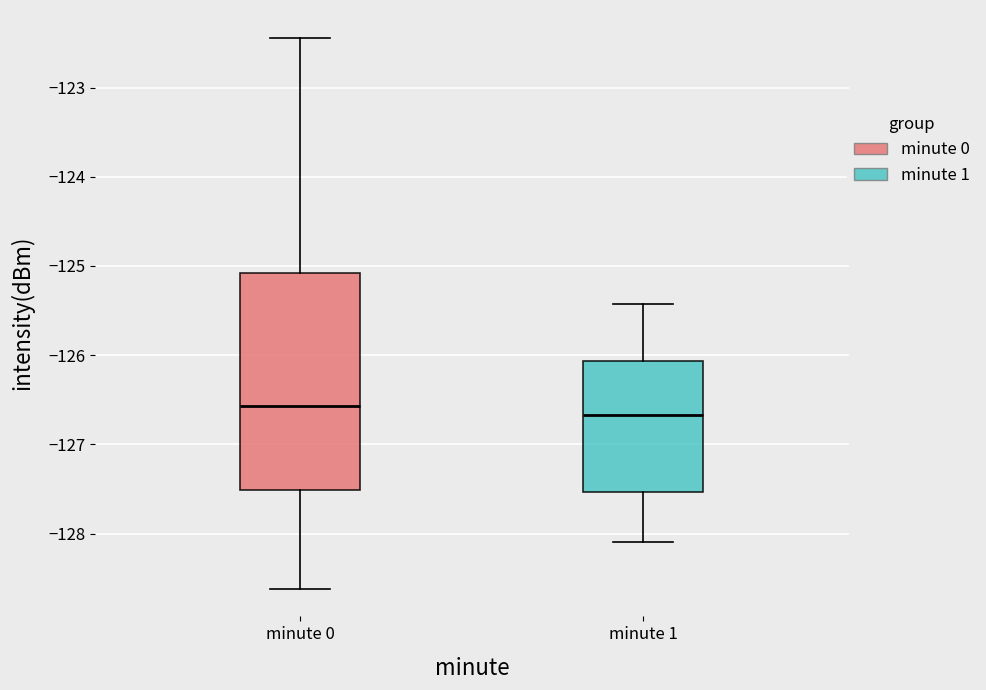

Where does the upper whisker of the box for minute 0 end on the y-axis? The values are not printed on the chart, so give them approximately, as read against the axis.

-122.4